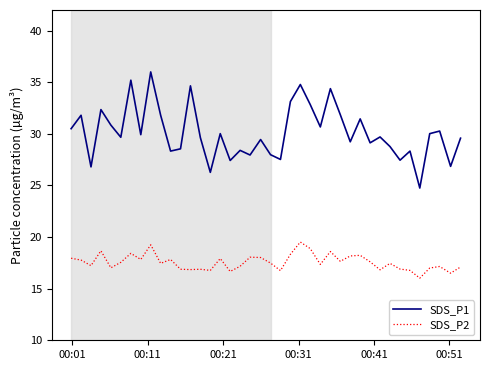

What are all the series names shown in the legend?

SDS_P1, SDS_P2